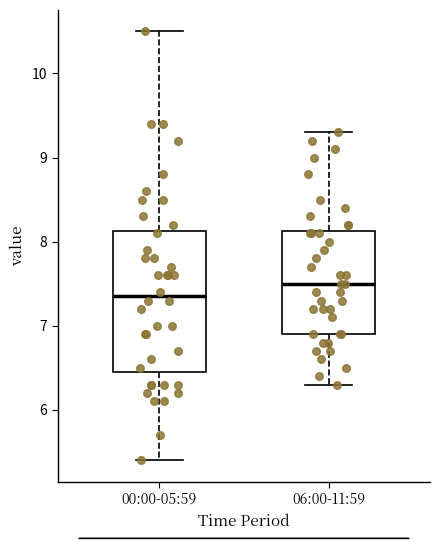

Reading left to right, read every box against the y-axis: the position of its median line, the range the box covers, and the ends of its whiskers. The values are not printed on the chart, so give them approximately, as read against the axis.

00:00-05:59: median 7.4, box 6.5 to 8.1, whiskers 5.4 to 10.5
06:00-11:59: median 7.5, box 6.9 to 8.1, whiskers 6.3 to 9.3